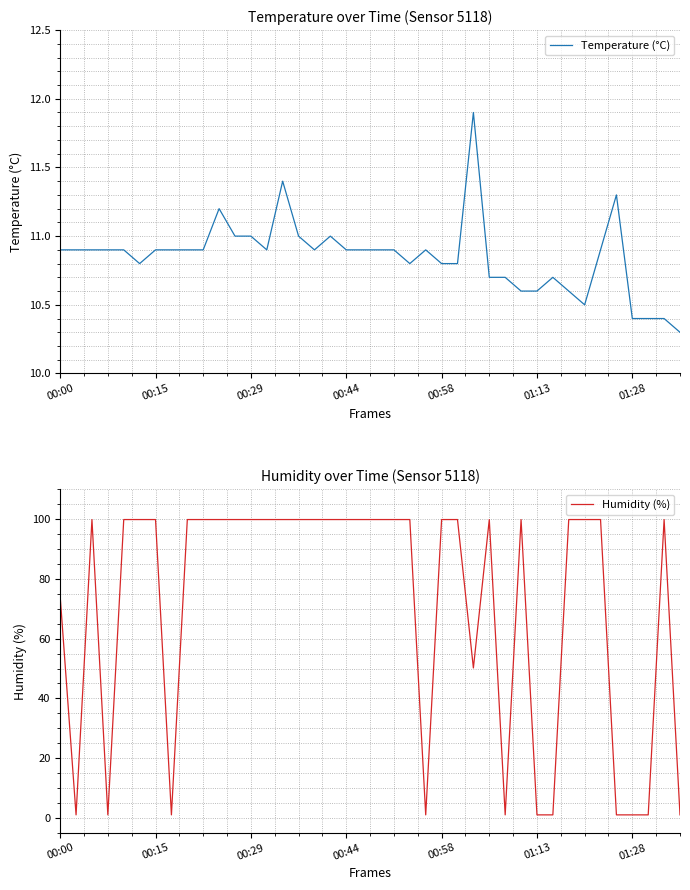

The Temperature (°C) series shows 10.6 at 32. True or false?

True